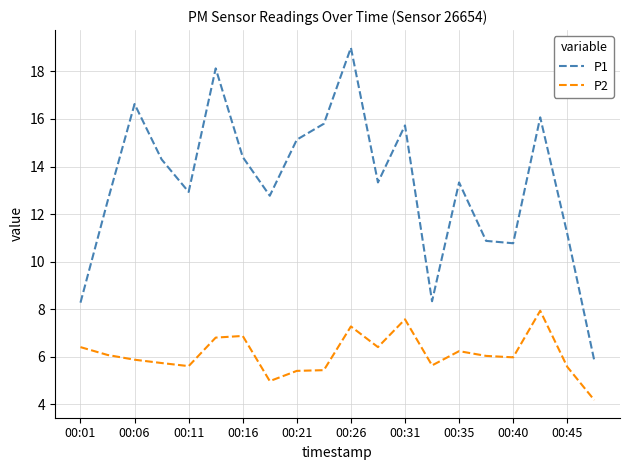

What is the average value of the P2 series?

6.1